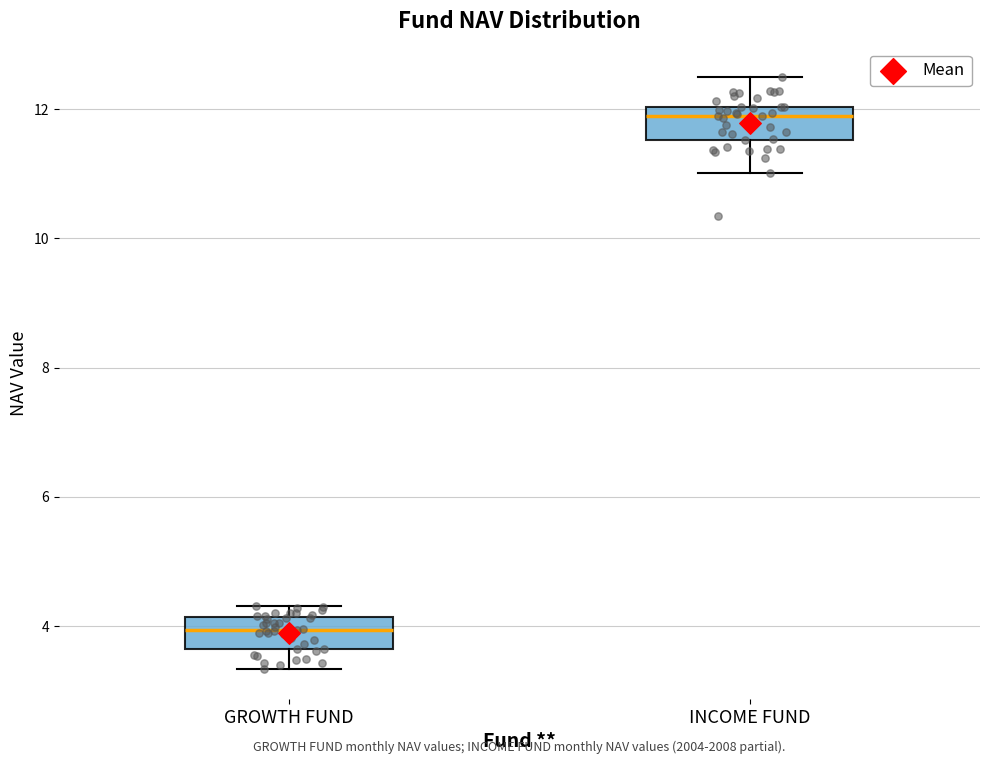

Which box has the lowest median line?

GROWTH FUND